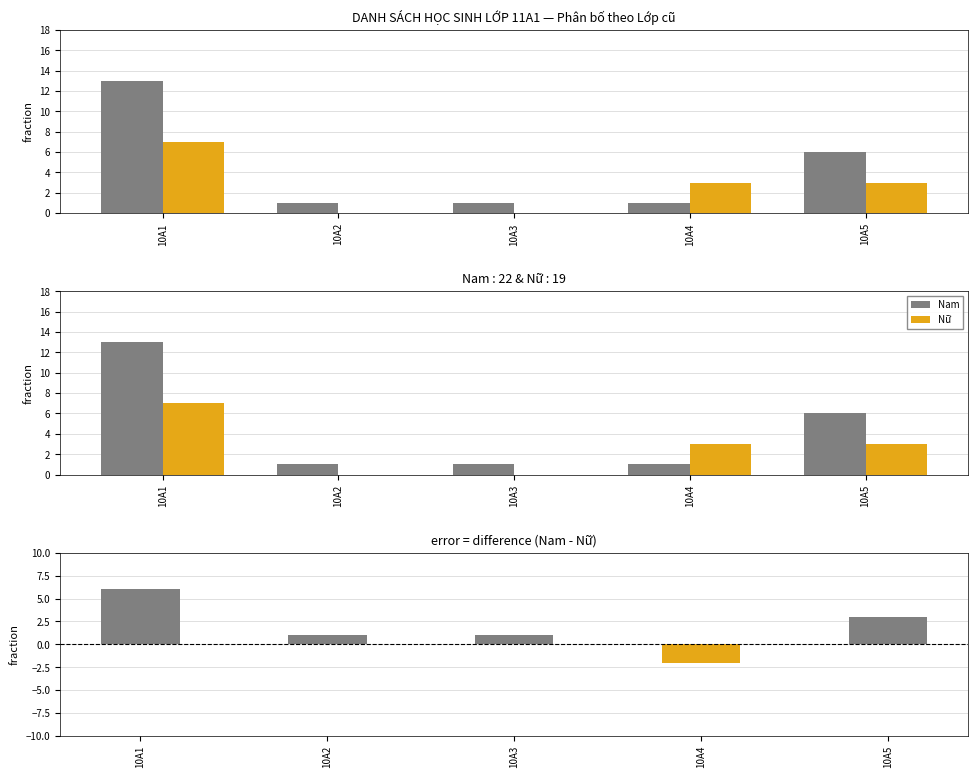

The value of Nam - Nữ at 10A4 is -2. True or false?

True